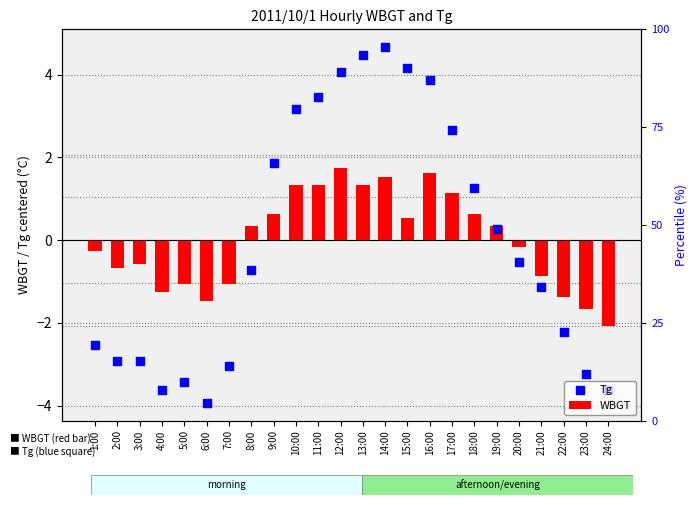

Which series has the largest total across all categories?

Tg